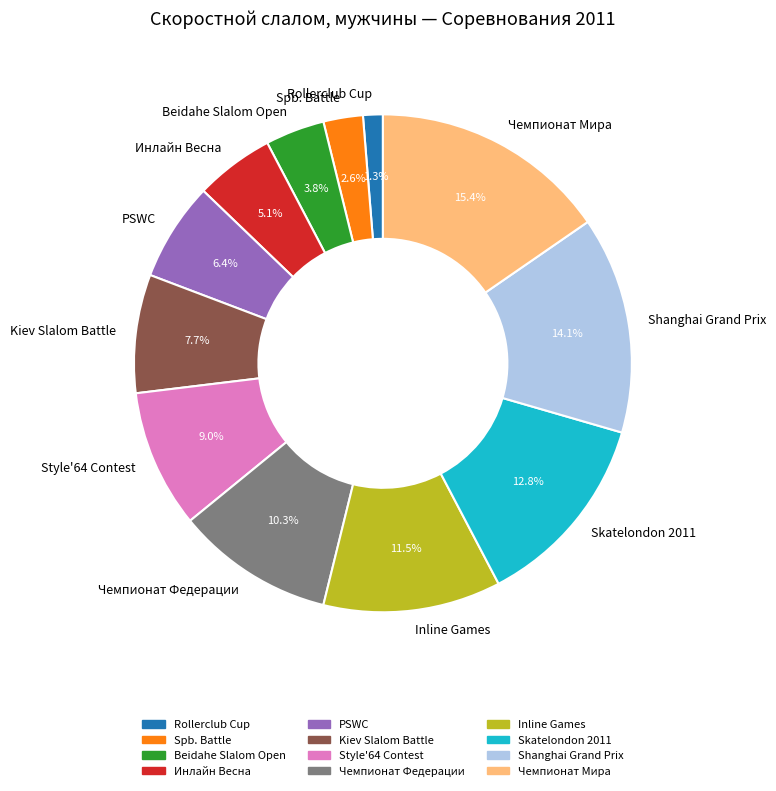

Is there a majority slice in this chart?

No